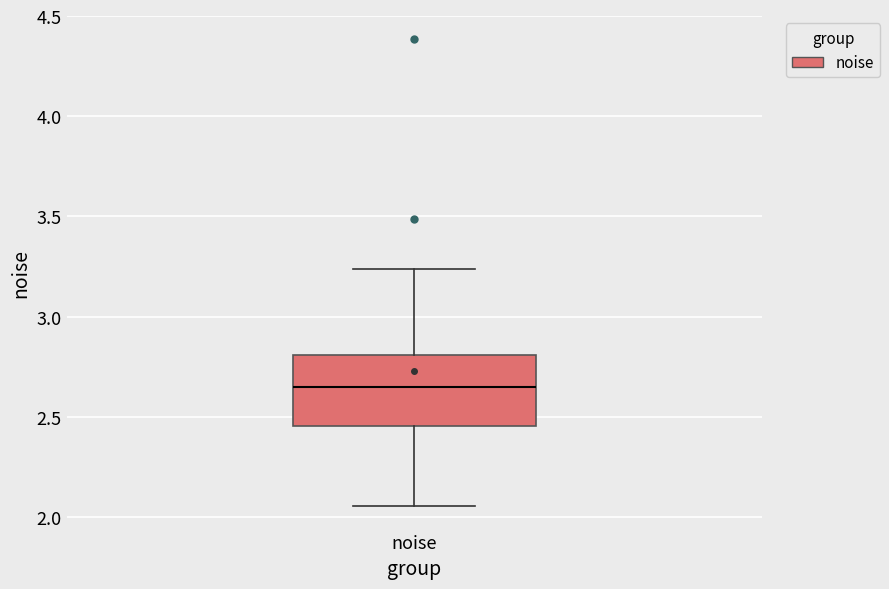

Where does the upper whisker of the box for noise end on the y-axis? The values are not printed on the chart, so give them approximately, as read against the axis.

3.25